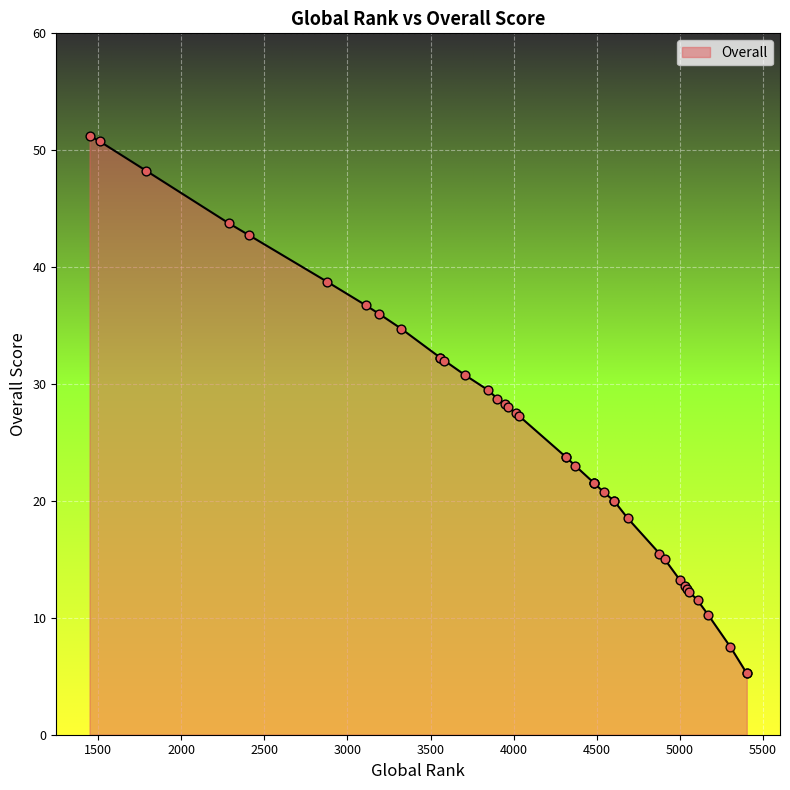

Approximately how many times larger is the value at 4604 compared to 4486?

0.9